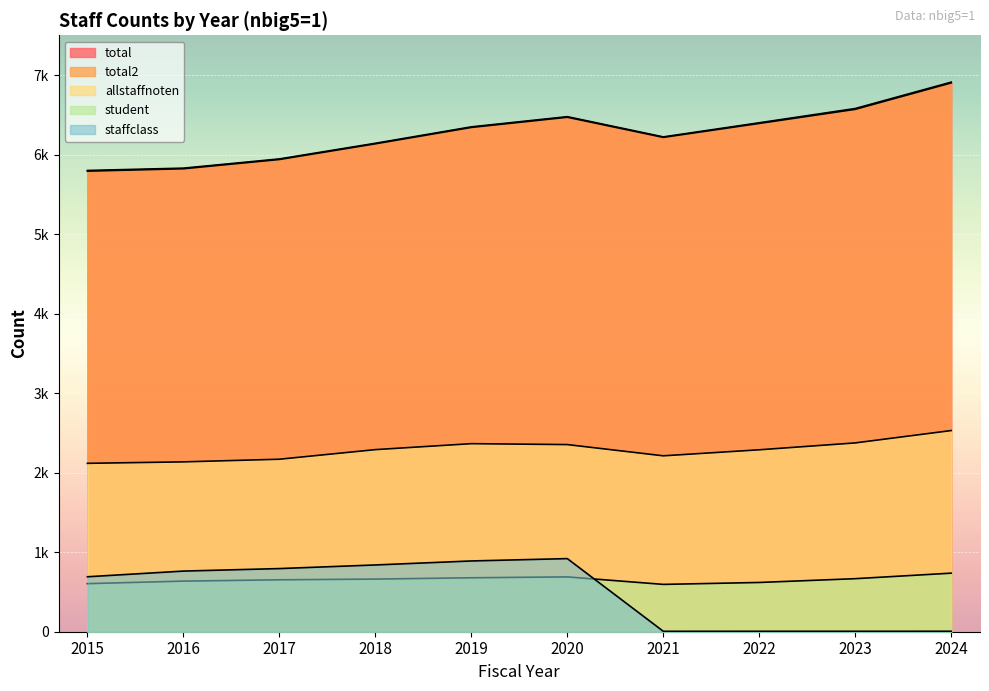

Rank the categories by allstaffnoten value from lowest to highest.

2015, 2016, 2017, 2021, 2022, 2018, 2020, 2019, 2023, 2024